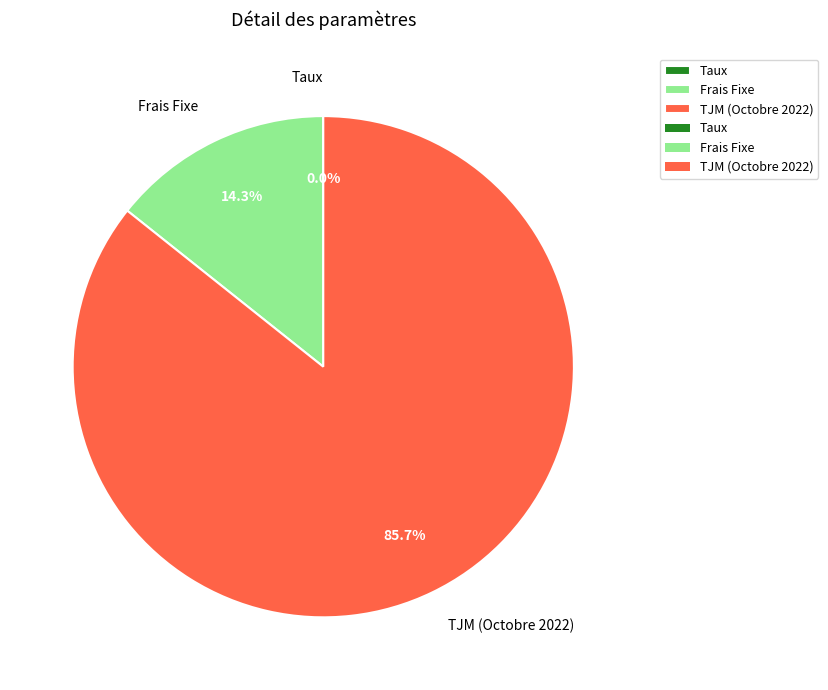

To the nearest percent, what is the difference between the largest and smallest slice percentages?

86%